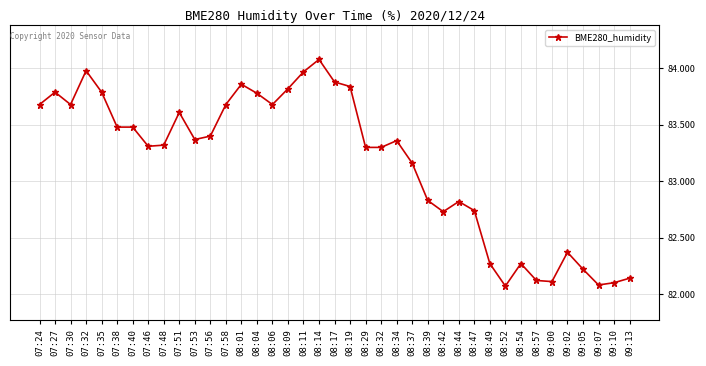

What is the value of the 36th point from the left?

82.2